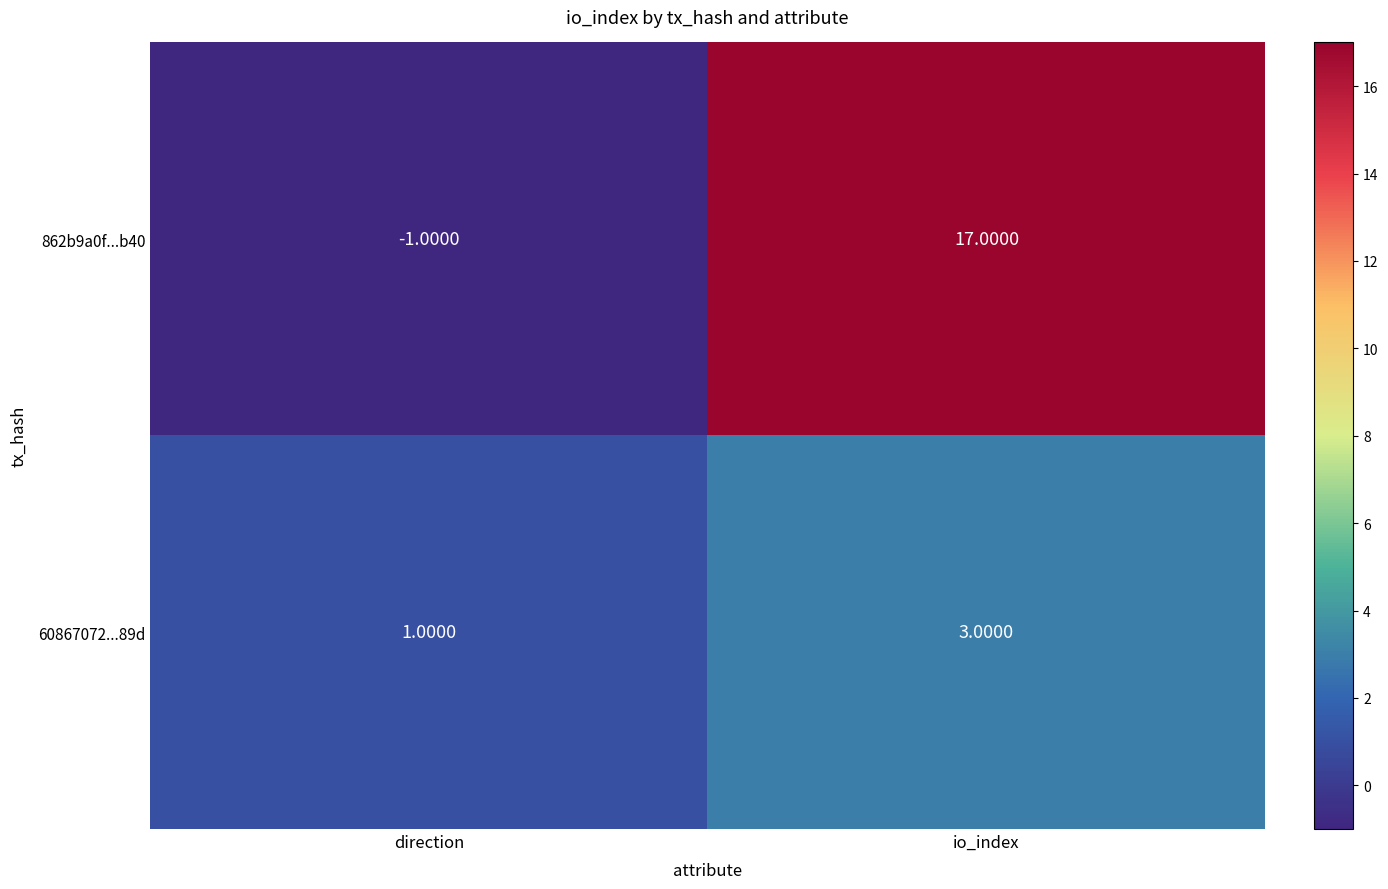

At which label is 862b9a0f...b40 closest to 8?

direction